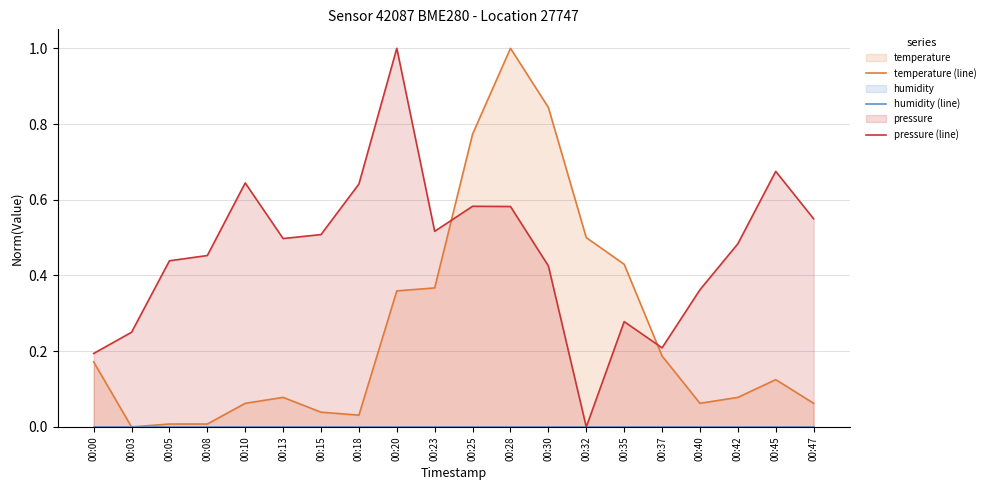

Count the number of categories in the chart.

20